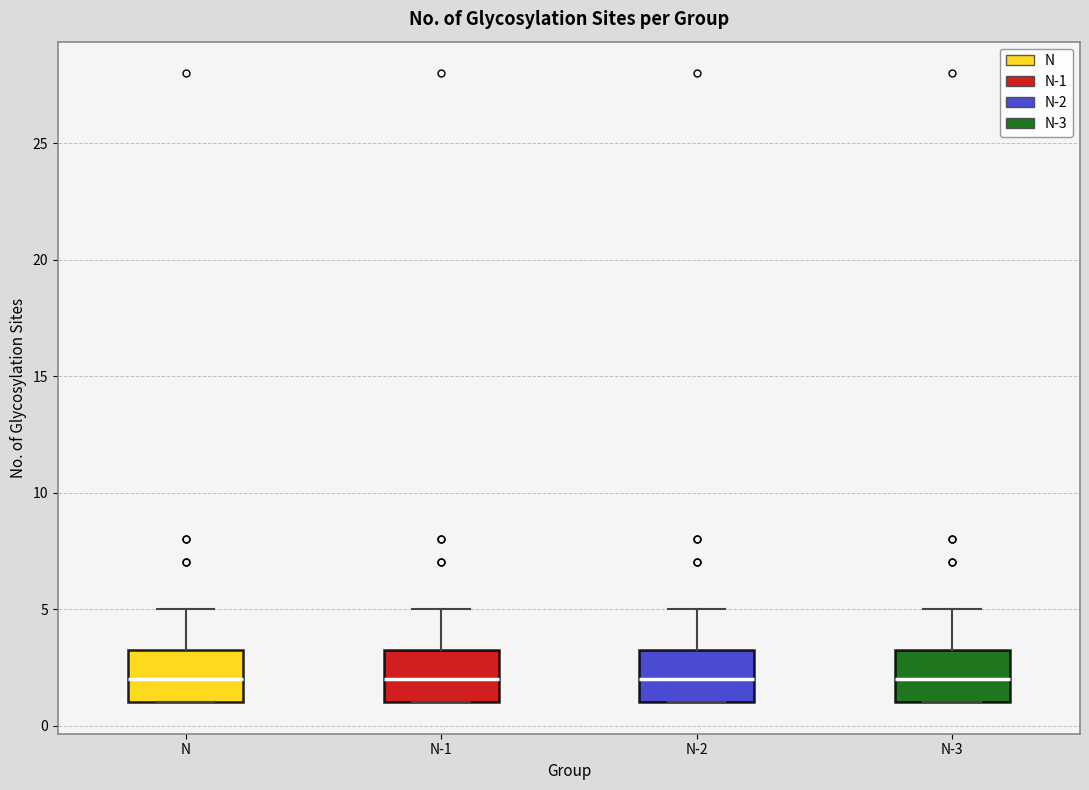

Reading left to right, read every box against the y-axis: the position of its median line, the range the box covers, and the ends of its whiskers. The values are not printed on the chart, so give them approximately, as read against the axis.

N: median 2.0, box 1.0 to 3.5, whiskers 1.0 to 5.0
N-1: median 2.0, box 1.0 to 3.5, whiskers 1.0 to 5.0
N-2: median 2.0, box 1.0 to 3.5, whiskers 1.0 to 5.0
N-3: median 2.0, box 1.0 to 3.5, whiskers 1.0 to 5.0